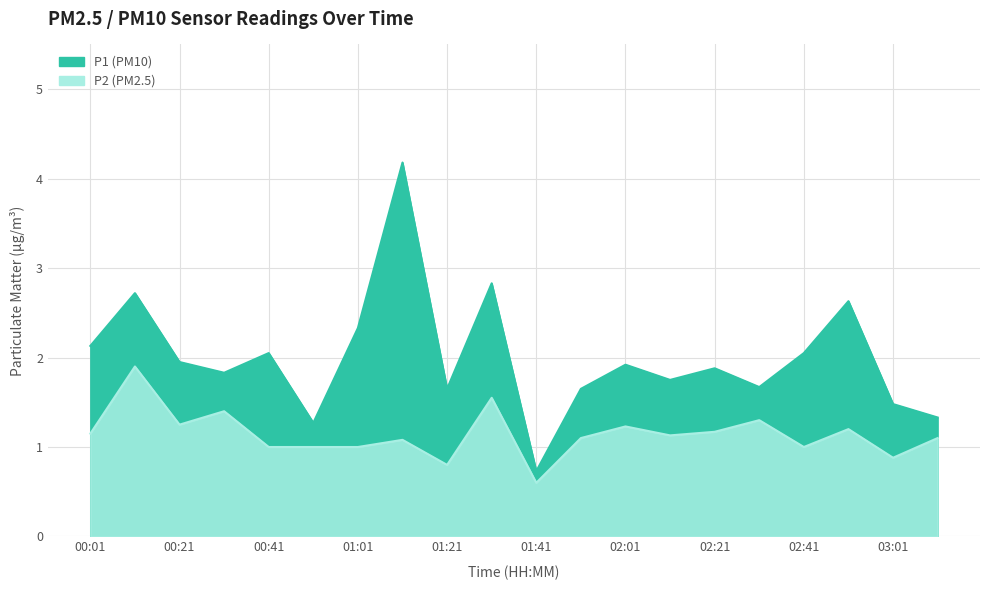

At which category is the sum across all series the highest?

01:11